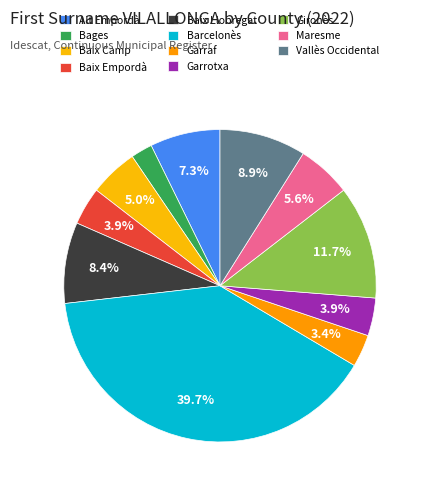

Which category has the smallest portion of the pie?

Bages